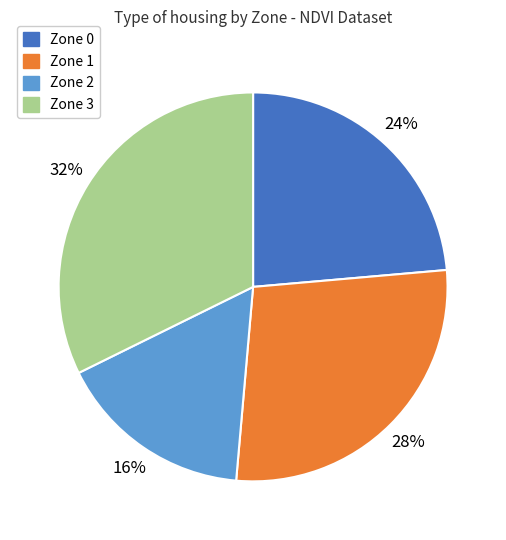

To the nearest percent, what portion does Zone 1 represent?

28%